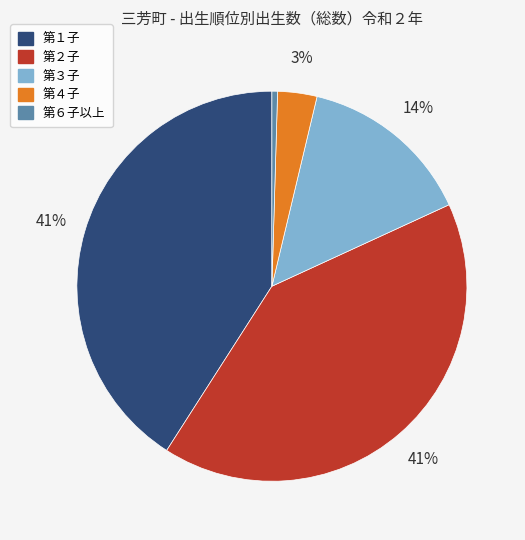

Is the sum of 第２子 and 第３子 greater than half?

Yes